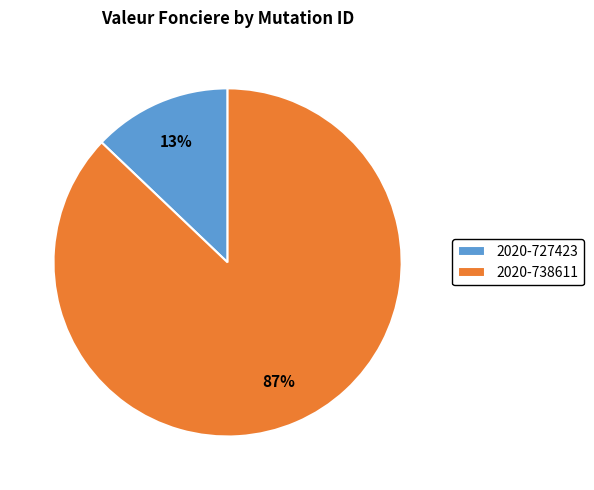

Is the sum of 2020-738611 and 2020-727423 greater than half?

Yes